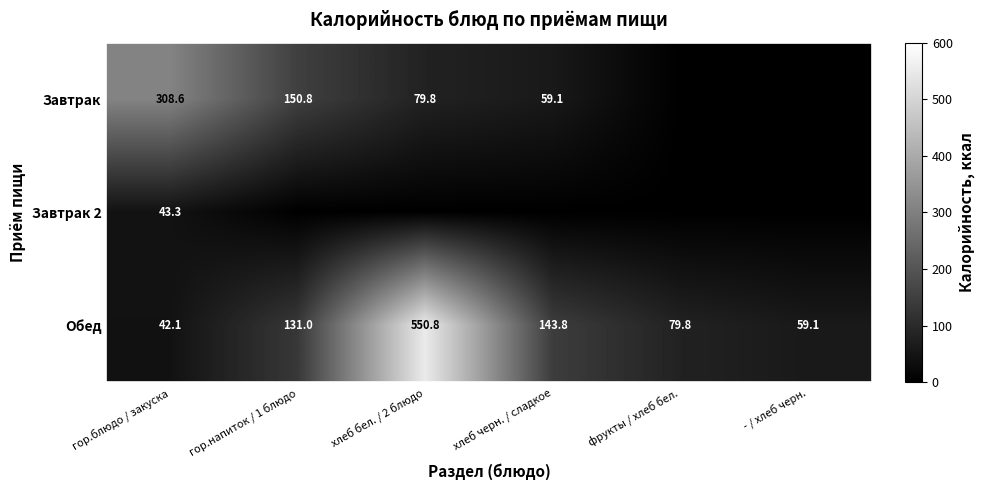

What is the sum of the Завтрак values at гор.напиток / 1 блюдо and хлеб бел. / 2 блюдо?

230.6